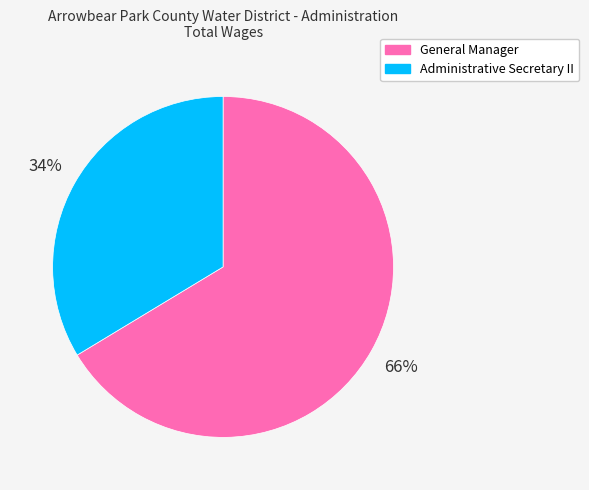

Does General Manager account for over 50% of the chart?

Yes